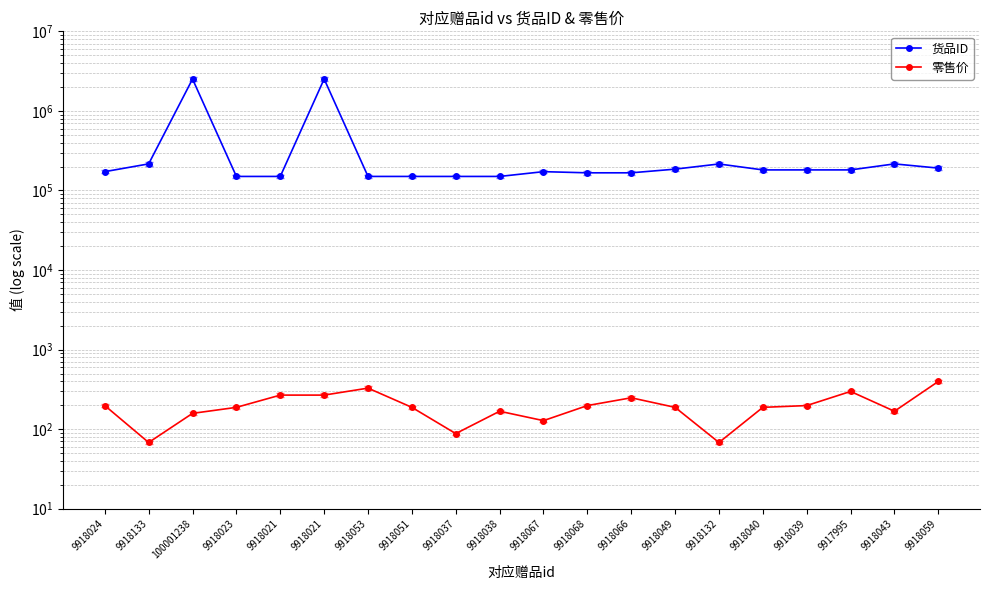

Reading left to right, what are all the values shown in this chart?

货品ID: 9918024=172377	9918133=215791	100001238=2514378	9918023=150089	9918021=150090	9918021=2518136	9918053=150102	9918051=150087	9918037=150094	9918038=150093	9918067=172340	9918068=166671	9918066=166670	9918049=185350	9918132=215271	9918040=181297	9918039=181299	9917995=181291	9918043=215787	9918059=191033
零售价: 9918024=198	9918133=68	100001238=158	9918023=188	9918021=268	9918021=268	9918053=328	9918051=188	9918037=88	9918038=168	9918067=128	9918068=198	9918066=248	9918049=188	9918132=68	9918040=188	9918039=198	9917995=298	9918043=168	9918059=398